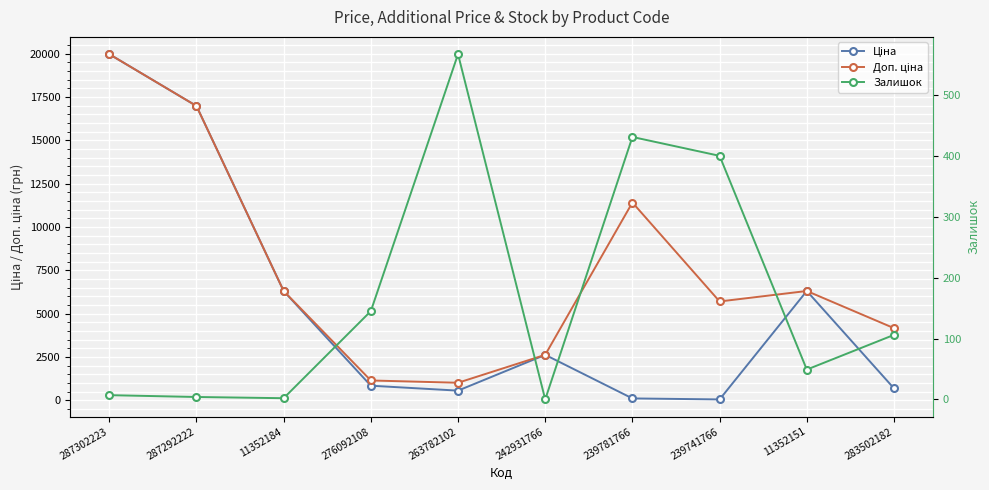

How many values in the Доп. ціна series exceed 6308?

5